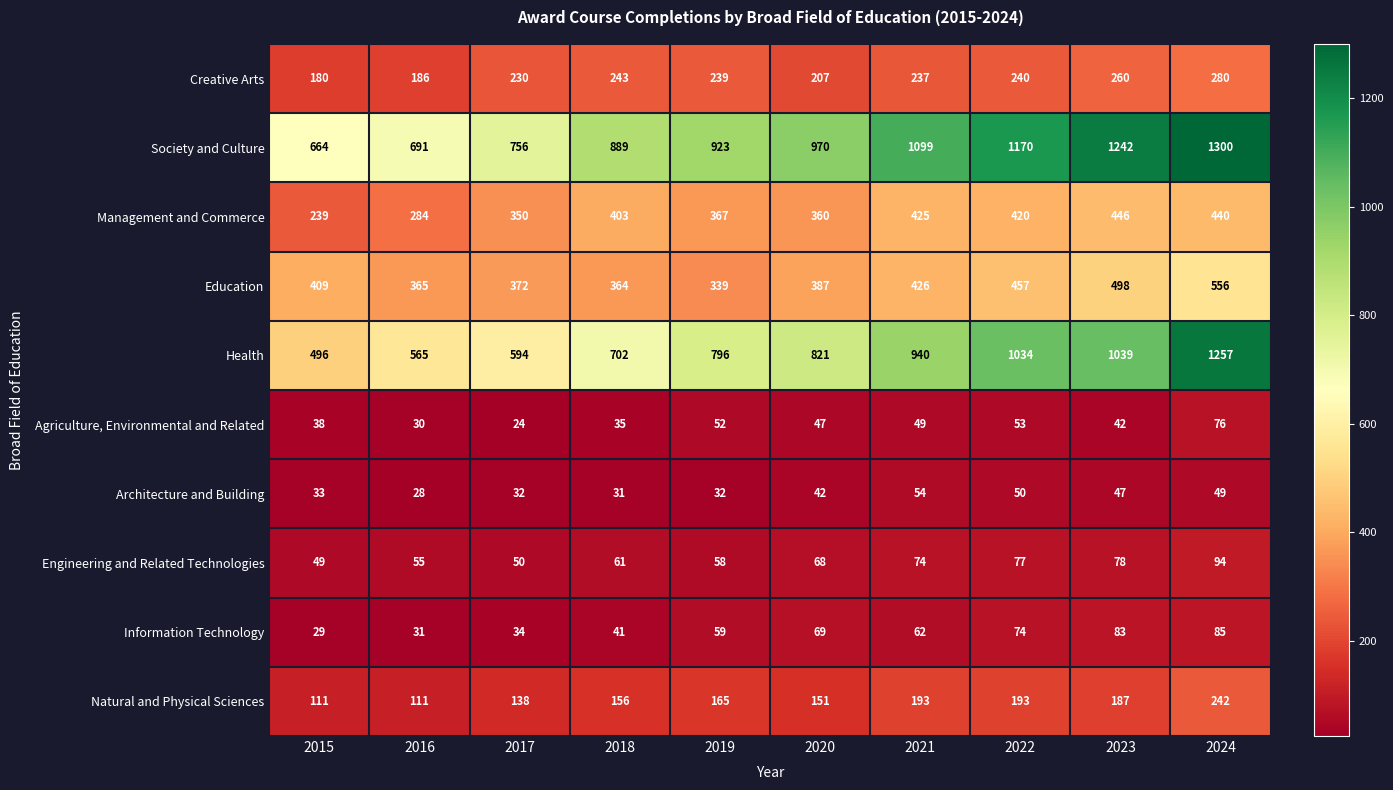

Which label corresponds to the largest value in the chart?

2024